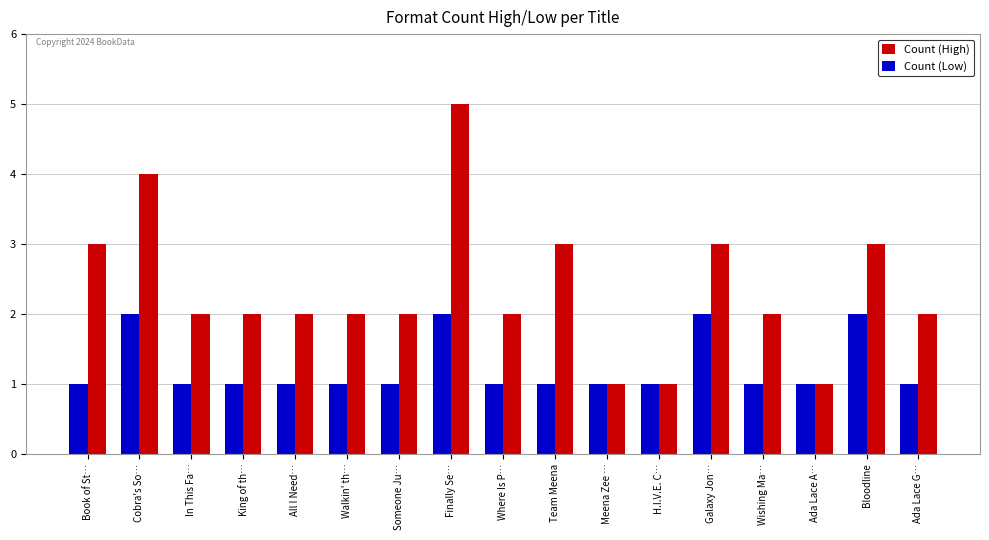

What is the minimum value shown in the chart?

1